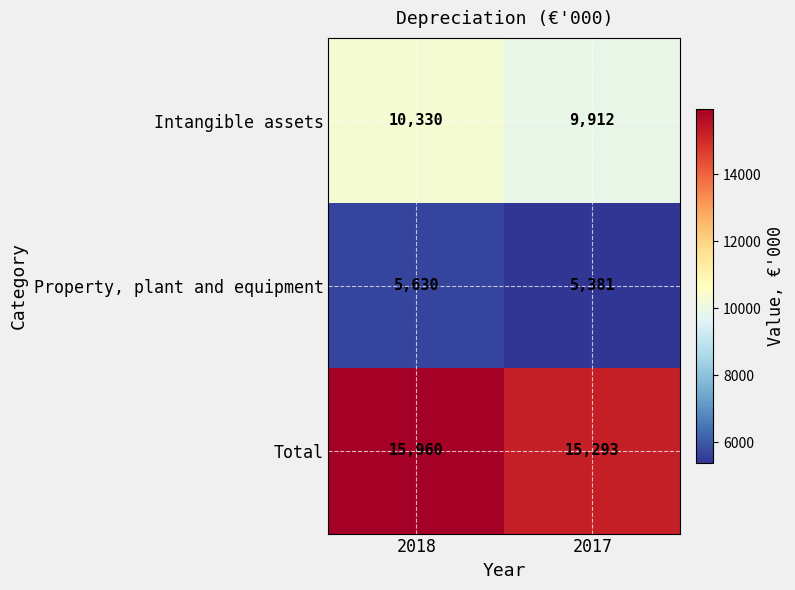

List the series in order of their overall mean, lowest first.

Property, plant and equipment, Intangible assets, Total